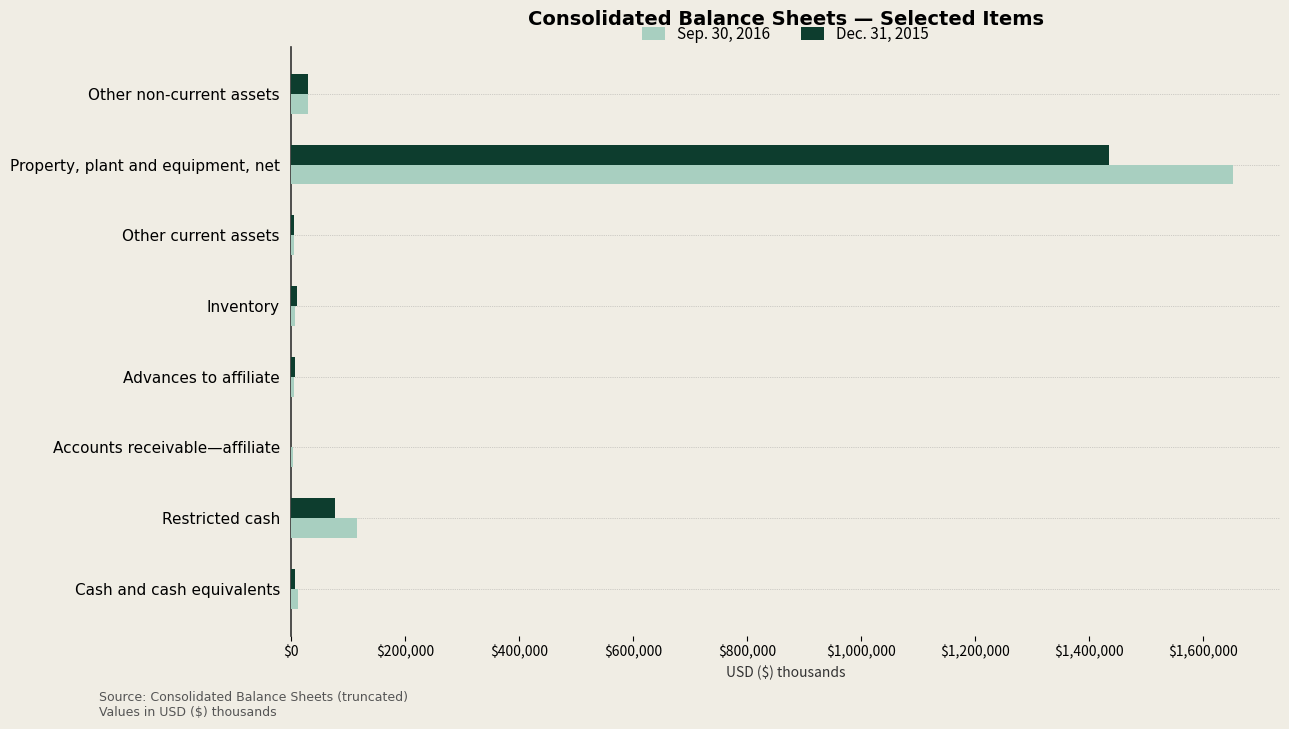

The value of Sep. 30, 2016 at Restricted cash is 115490. True or false?

True